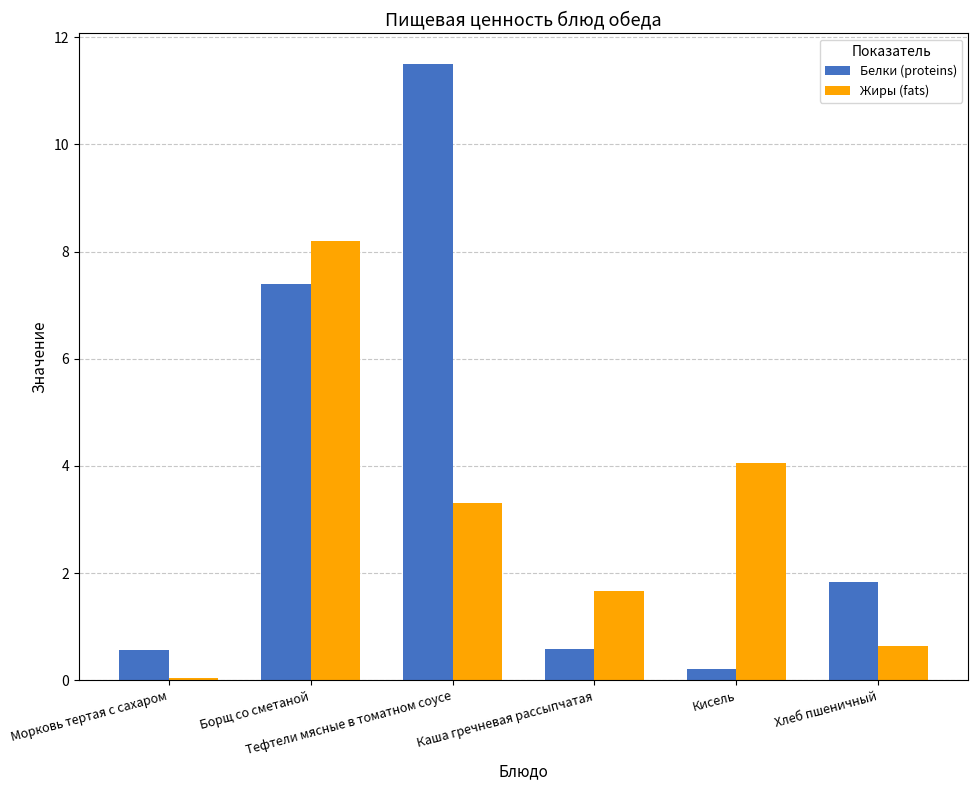

What is the label of the 4th bar from the left?

Каша гречневая рассыпчатая